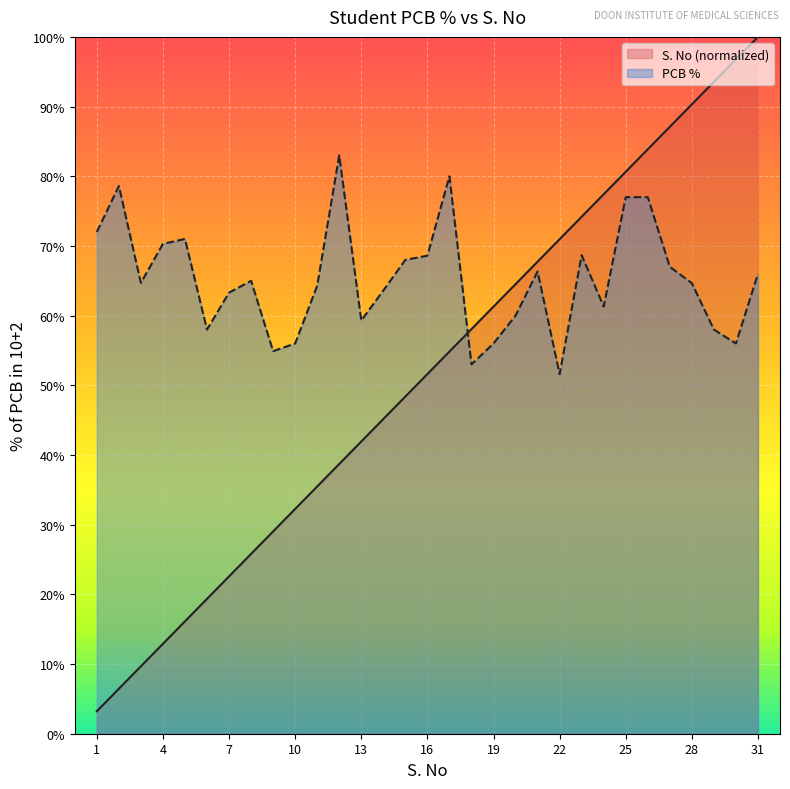

Reading left to right, what are all the values shown in this chart?

S. No (normalized): 0.0	0.1	0.1	0.1	0.2	0.2	0.2	0.3	0.3	0.3	0.4	0.4	0.4	0.5	0.5	0.5	0.5	0.6	0.6	0.6	0.7	0.7	0.7	0.8	0.8	0.8	0.9	0.9	0.9	1.0	1.0
PCB %: 0.7	0.8	0.6	0.7	0.7	0.6	0.6	0.7	0.5	0.6	0.6	0.8	0.6	0.6	0.7	0.7	0.8	0.5	0.6	0.6	0.7	0.5	0.7	0.6	0.8	0.8	0.7	0.6	0.6	0.6	0.7